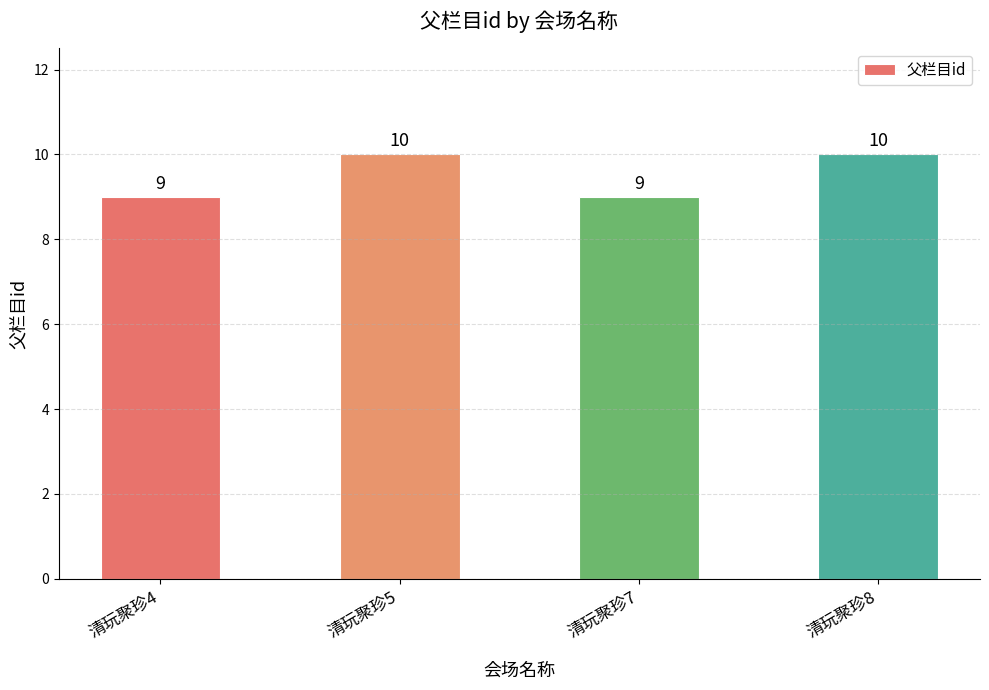

What value does the data have at 清玩聚珍5?

10